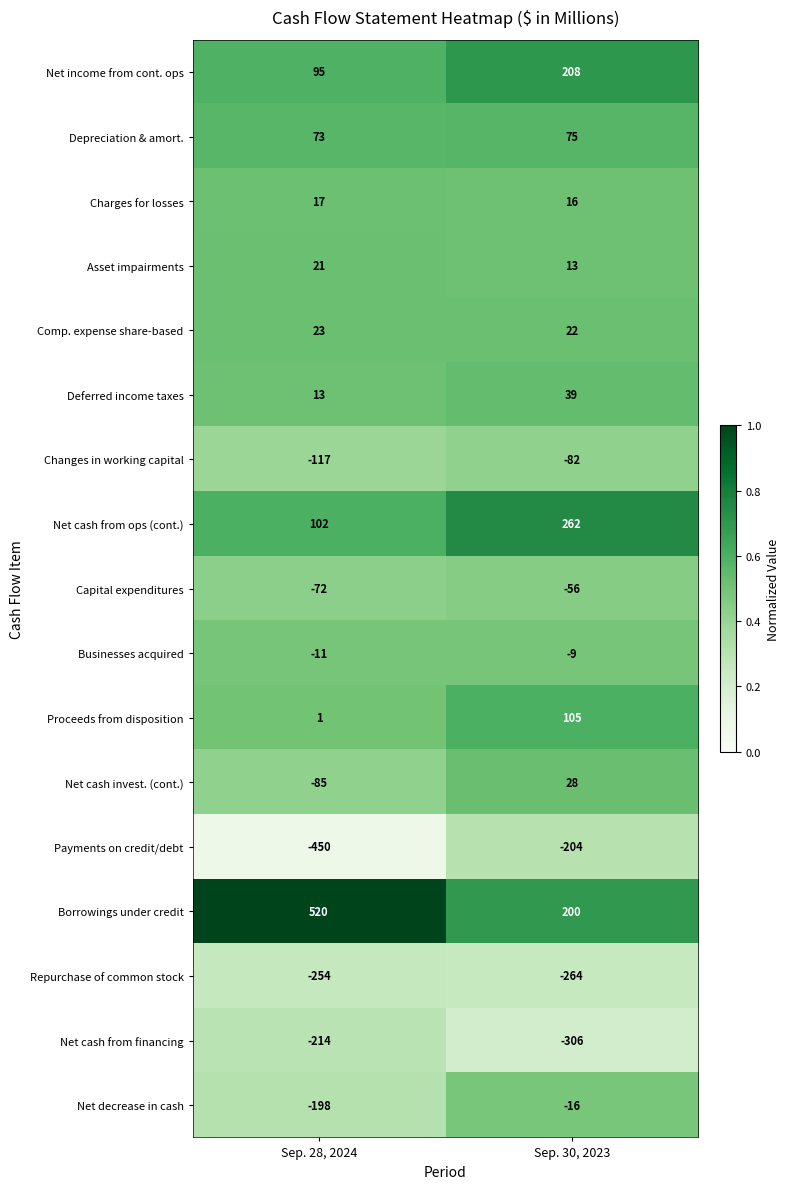

At which category does the chart reach its minimum across all series?

Sep. 28, 2024